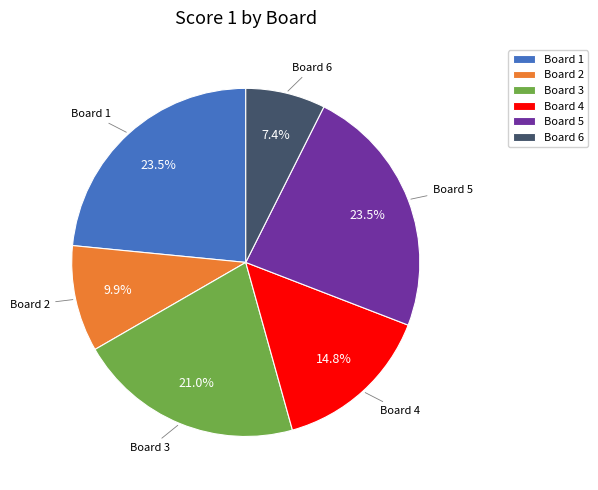

Between Board 1 and Board 3, which is larger?

Board 1